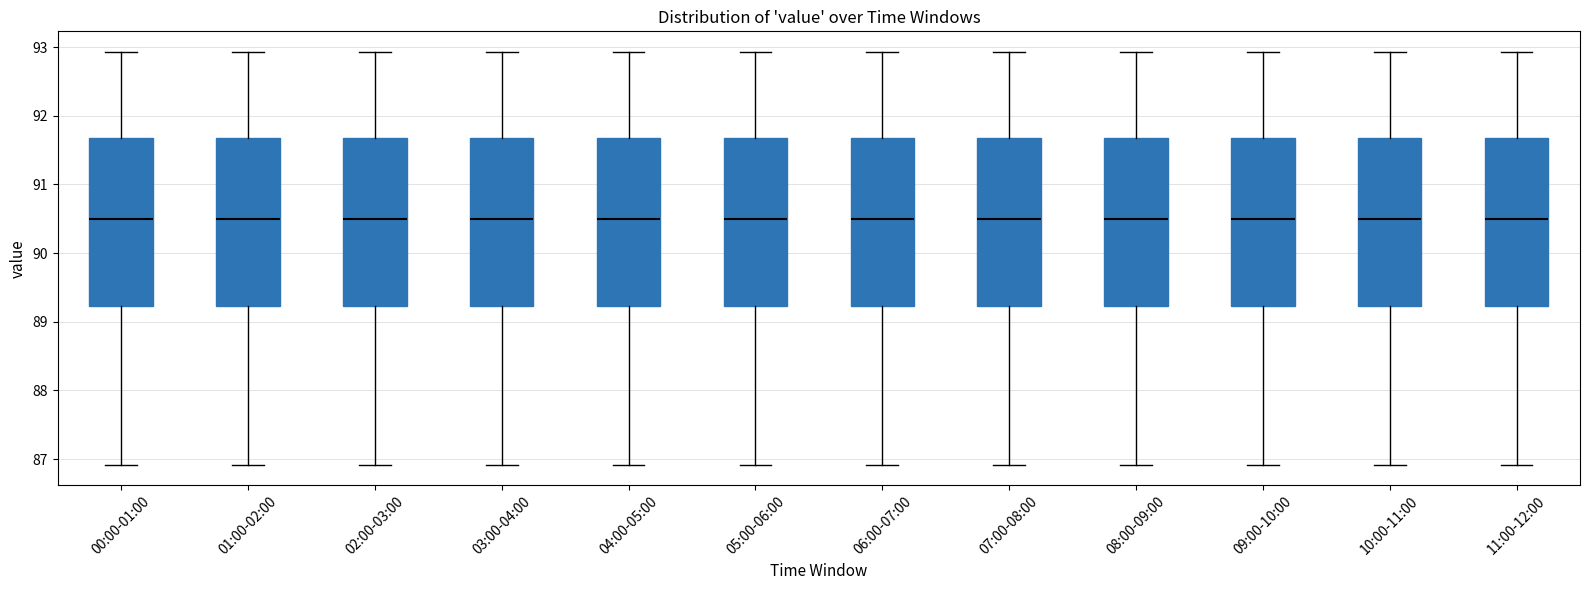

Where does the lower whisker of the box for 05:00-06:00 end on the y-axis? The values are not printed on the chart, so give them approximately, as read against the axis.

86.9